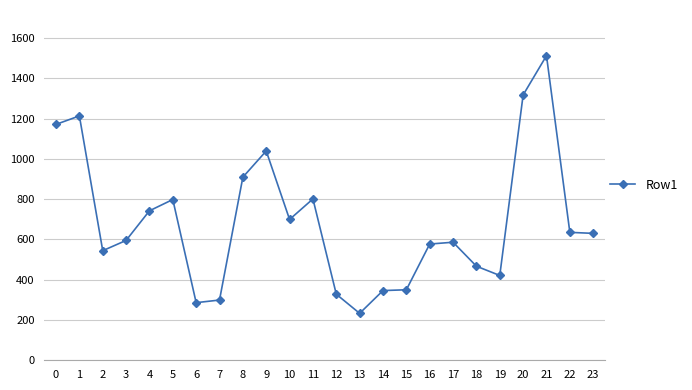

True or false: the data shows 949 at 10.

False